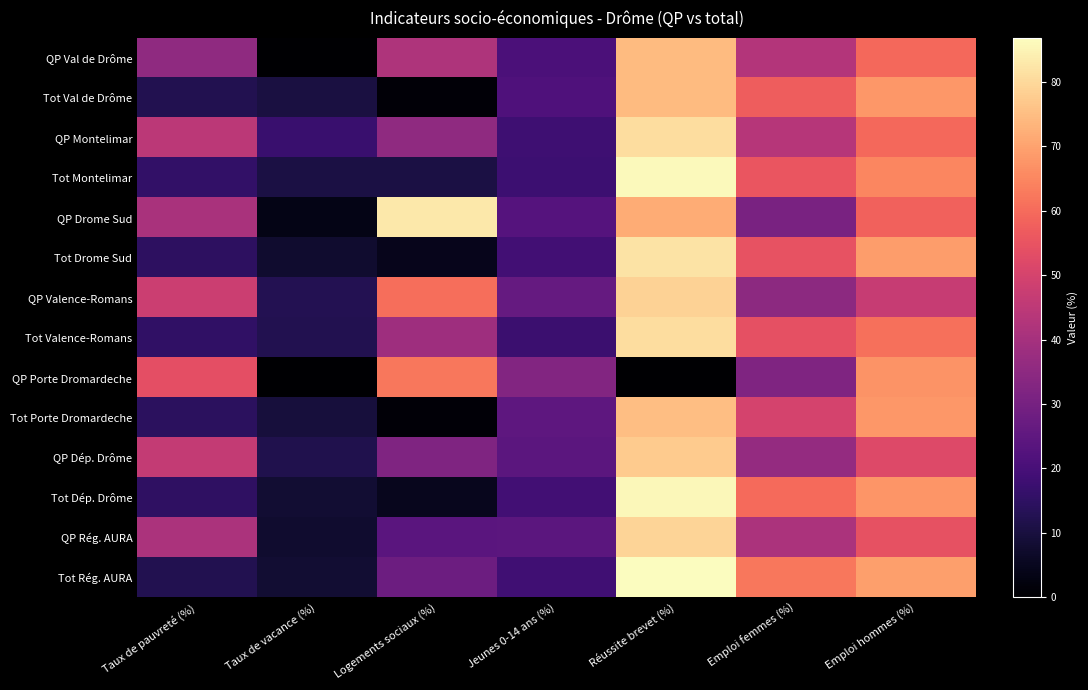

At which category does the chart reach its peak across all series?

Réussite brevet (%)